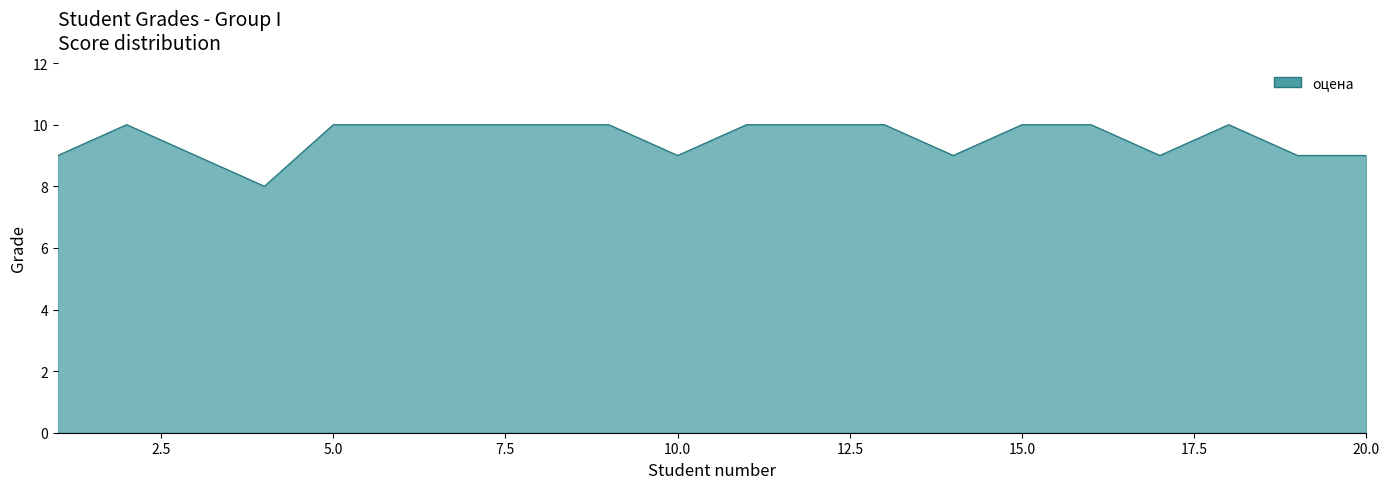

What is the smallest value displayed?

8